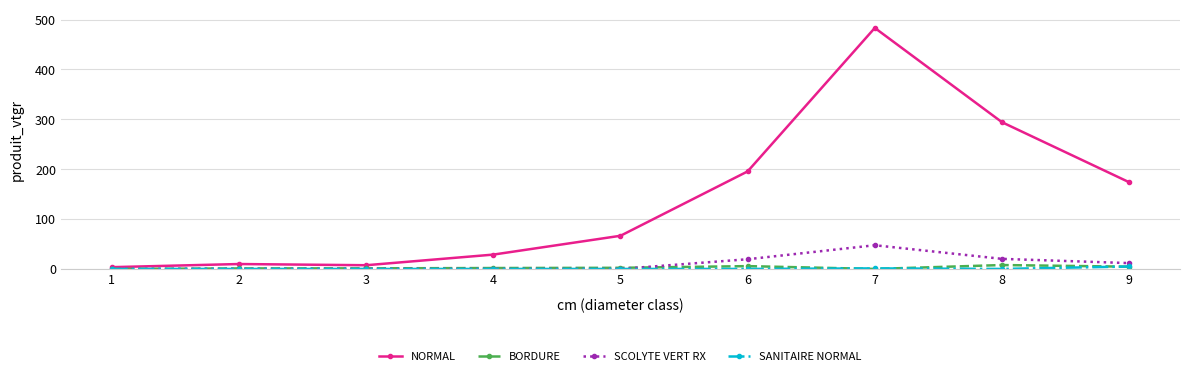

What is the value of the NORMAL point at the 5th from the left?

66.5